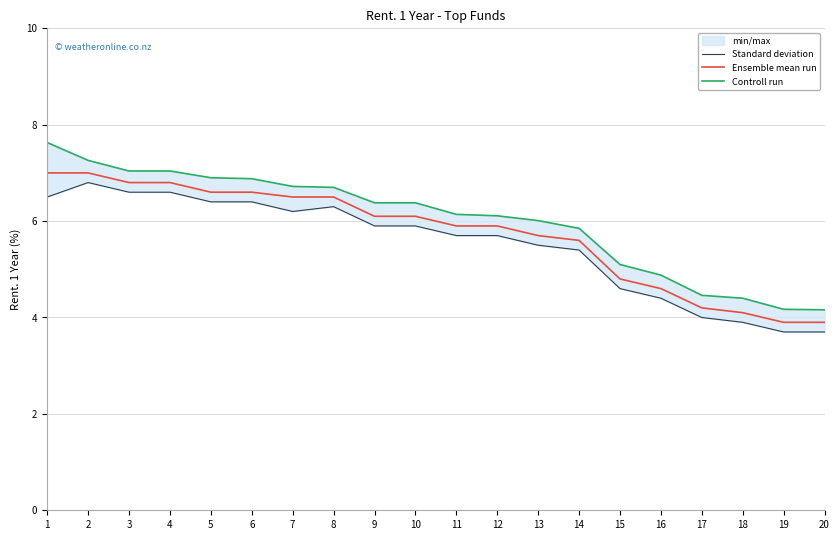

Which has a higher value, 16 or 13?

13